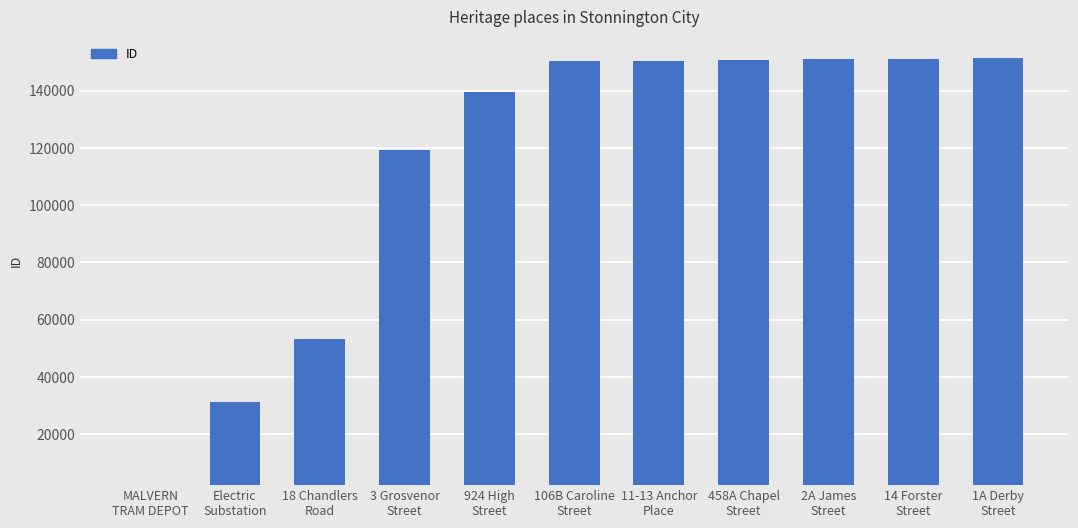

What is the sum of all values?

1250245